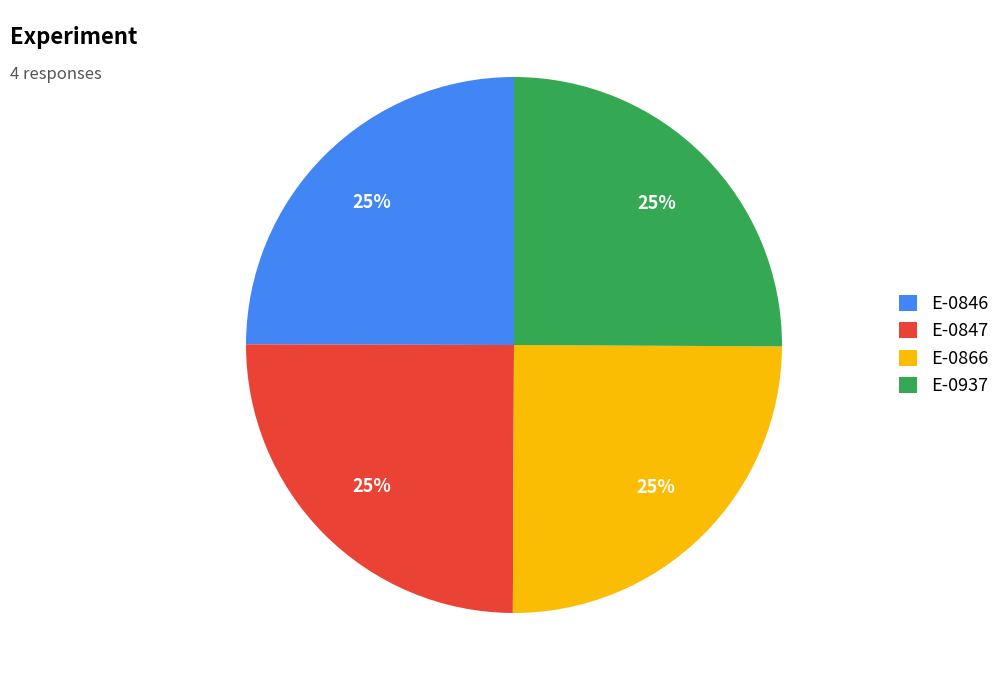

Is it true that E-0937 is 25% of the pie?

True